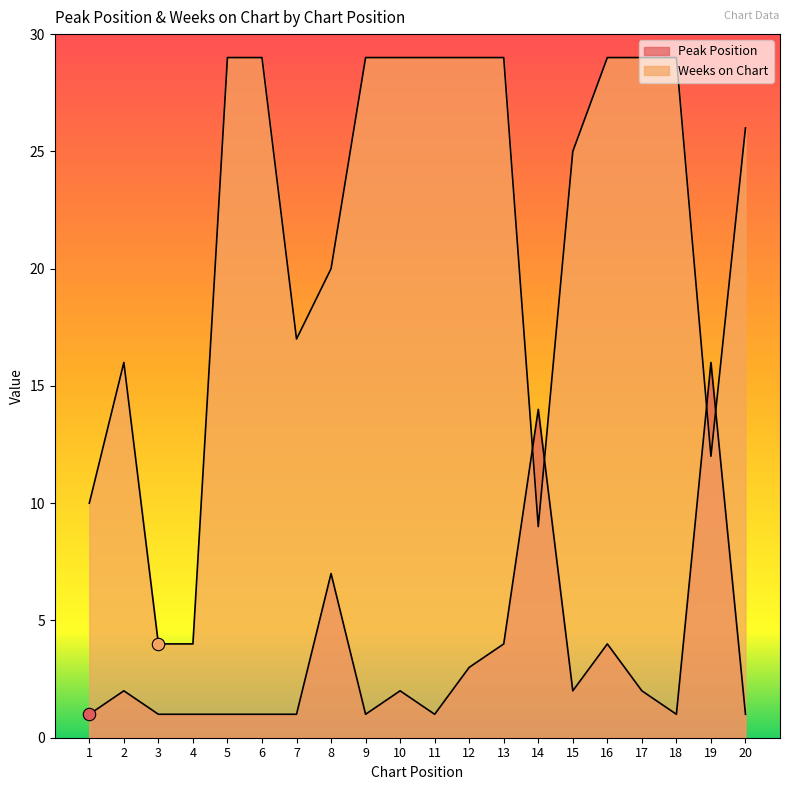

What is the total value across all series at 15?

27